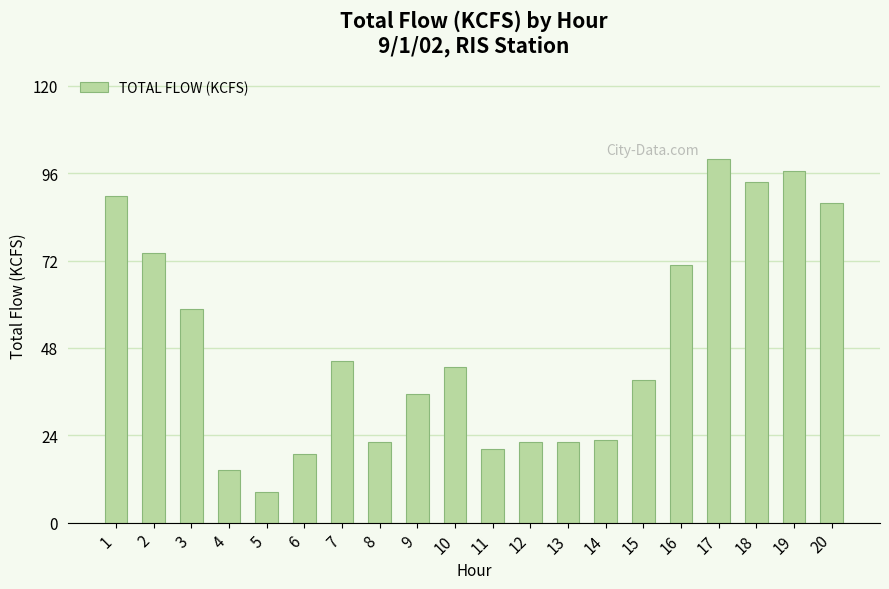

How many values are below 42?

10